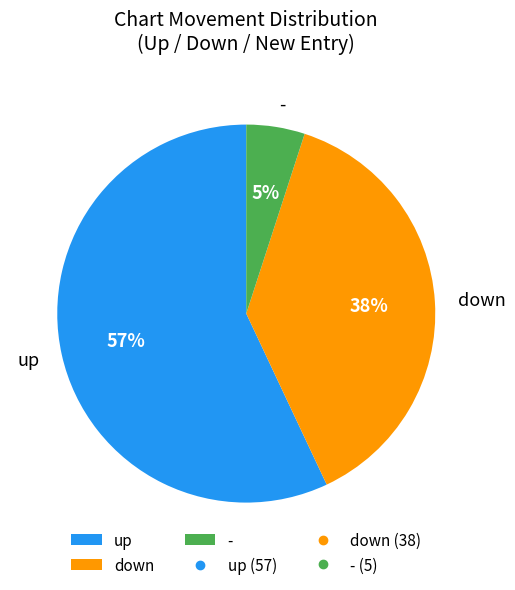

How many slices are in this pie chart?

3